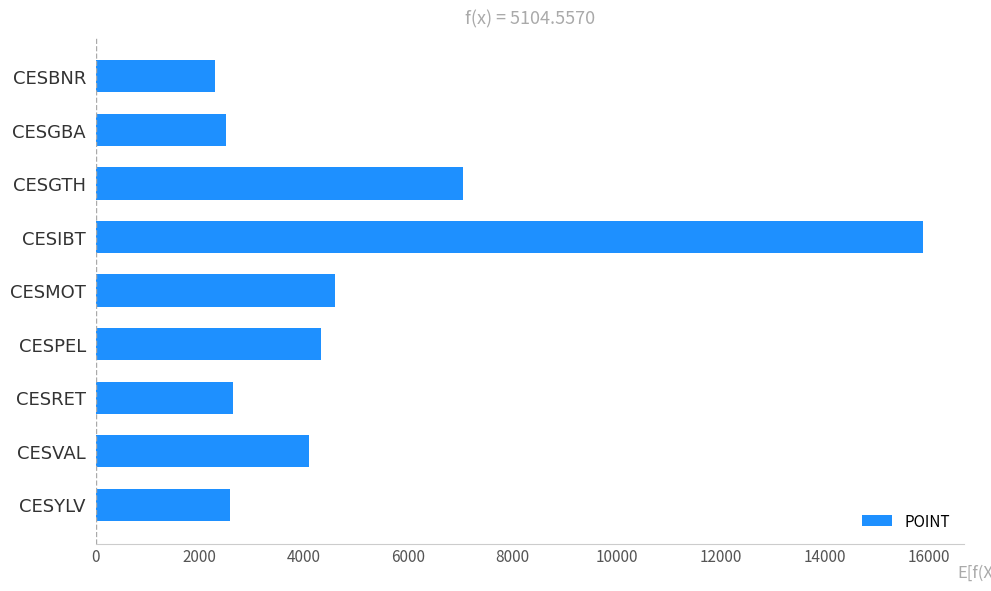

What is the smallest value displayed?

2293.1